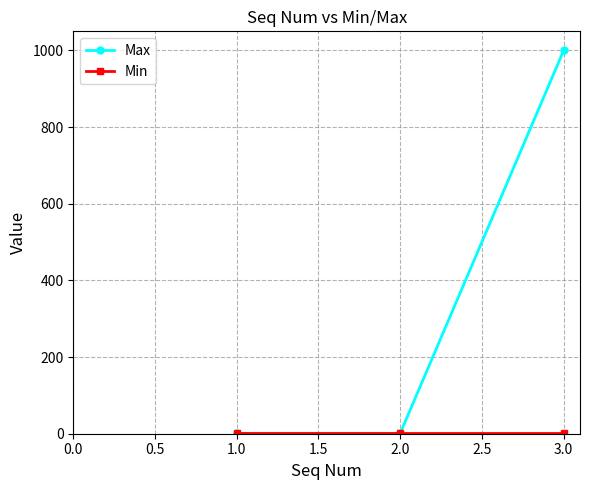

What is the maximum value shown in the chart?

1000